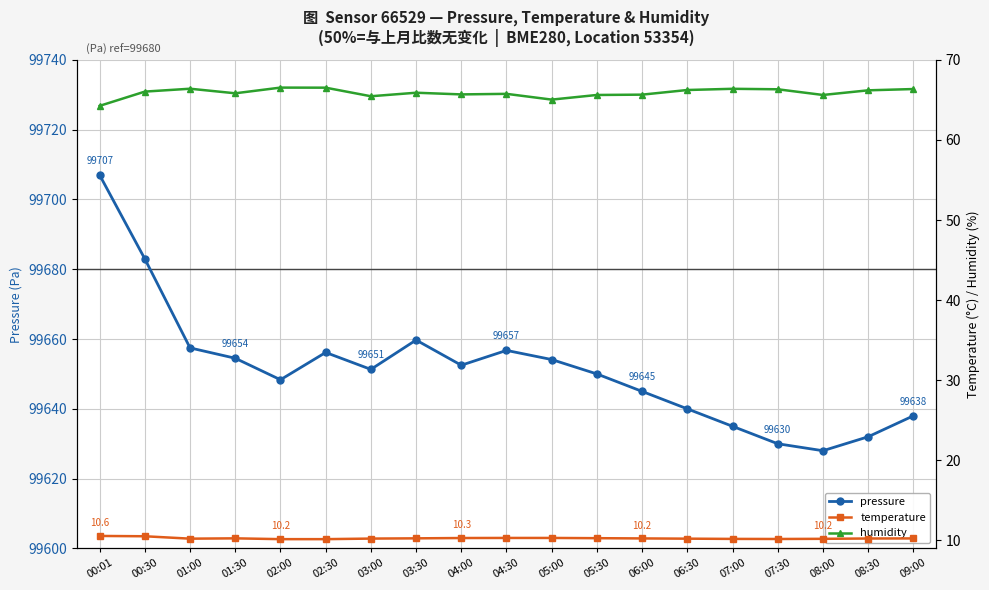

What is the value of the temperature point at the 15th from the left?

10.2